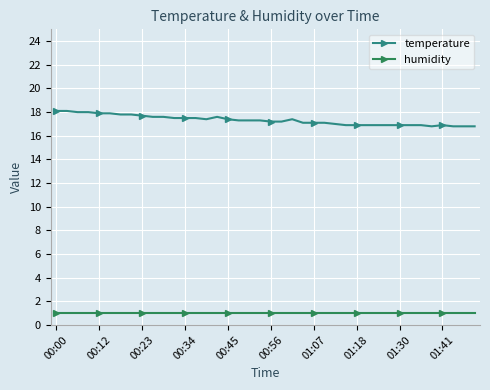

Which series has the largest total across all categories?

temperature